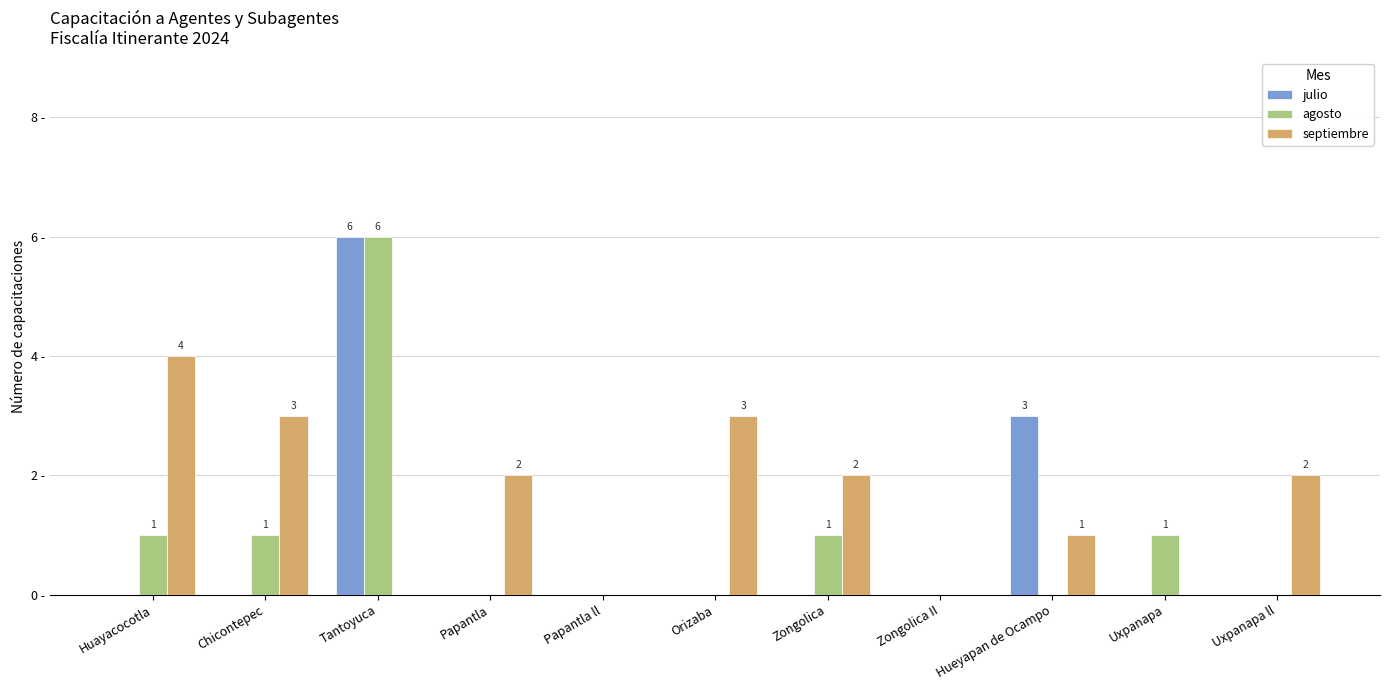

Reading left to right, transcribe all the data shown in this chart.

julio: Huayacocotla=0	Chicontepec=0	Tantoyuca=6	Papantla=0	Papantla ll=0	Orizaba=0	Zongolica=0	Zongolica II=0	Hueyapan de Ocampo=3	Uxpanapa=0	Uxpanapa ll=0
agosto: Huayacocotla=1	Chicontepec=1	Tantoyuca=6	Papantla=0	Papantla ll=0	Orizaba=0	Zongolica=1	Zongolica II=0	Hueyapan de Ocampo=0	Uxpanapa=1	Uxpanapa ll=0
septiembre: Huayacocotla=4	Chicontepec=3	Tantoyuca=0	Papantla=2	Papantla ll=0	Orizaba=3	Zongolica=2	Zongolica II=0	Hueyapan de Ocampo=1	Uxpanapa=0	Uxpanapa ll=2